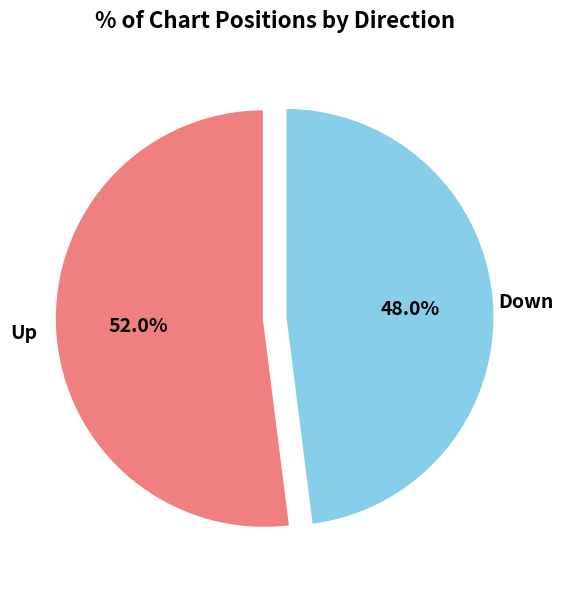

Which category accounts for the majority?

Up